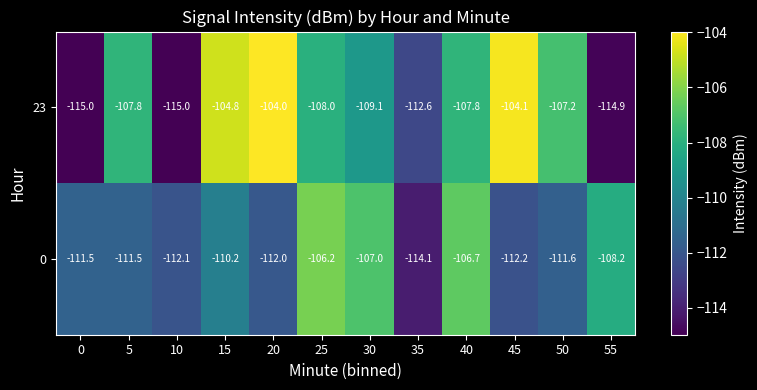

Between 10 and 55, which series saw the biggest shift?

0